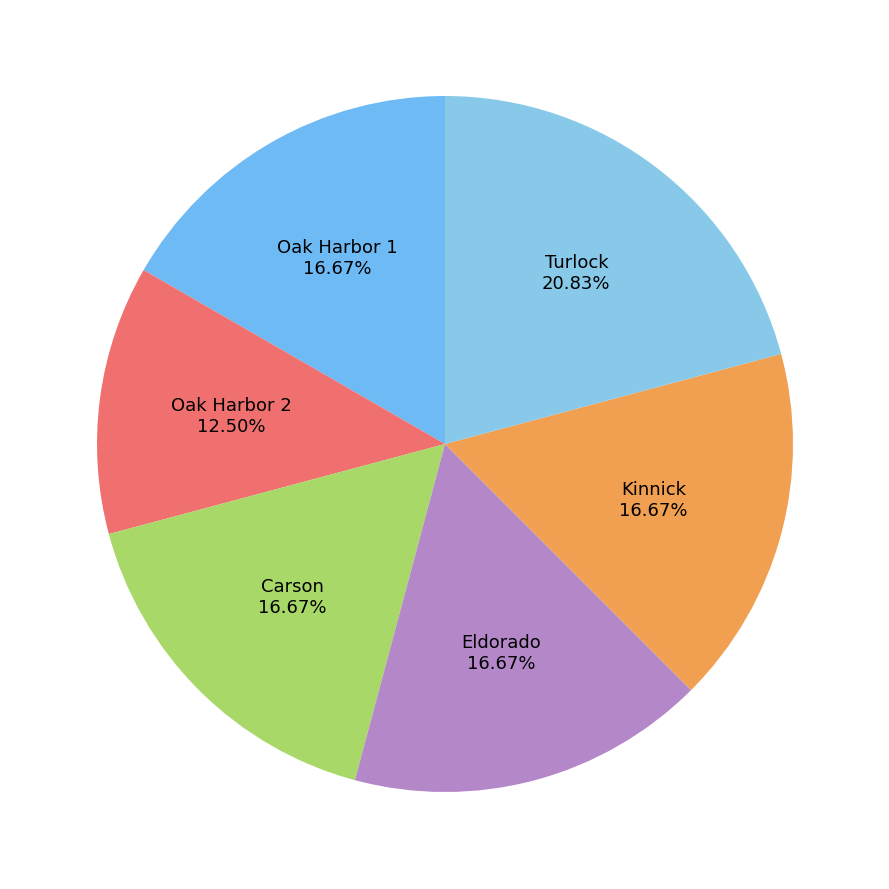

Count the number of slices in the pie.

6